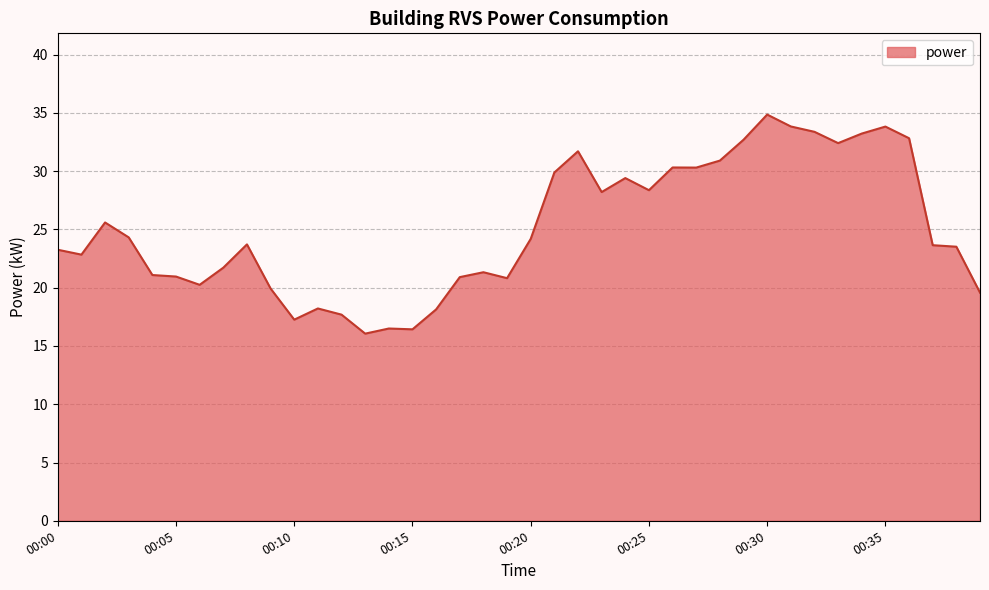

What is the greatest value displayed?

34.9